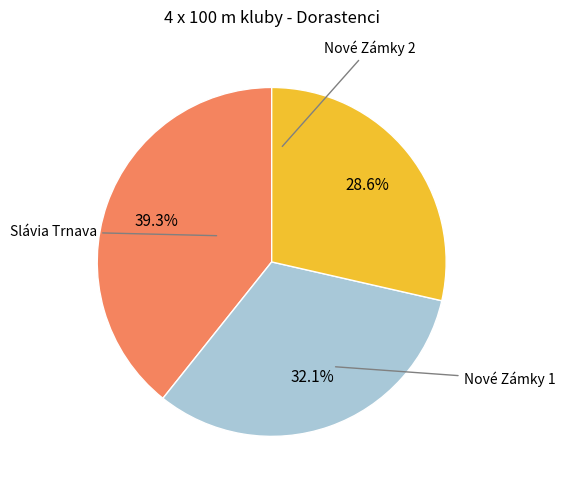

Is there any slice that represents more than half of the pie?

No